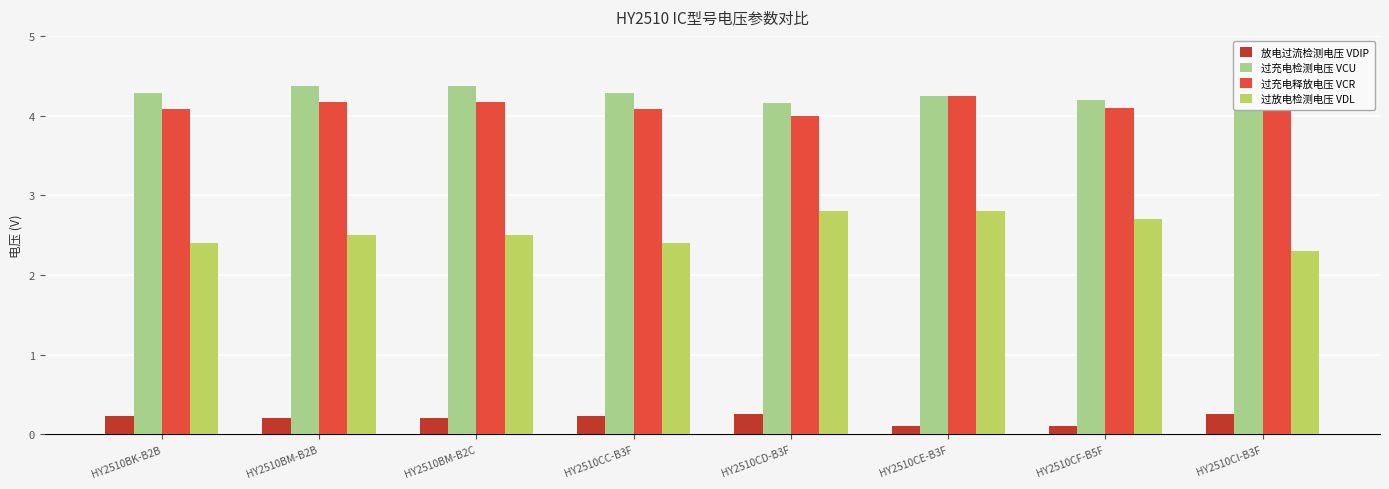

Is the value of 过充电检测电压 VCU at HY2510BM-B2B greater than the value of 放电过流检测电压 VDIP at HY2510CI-B3F?

Yes